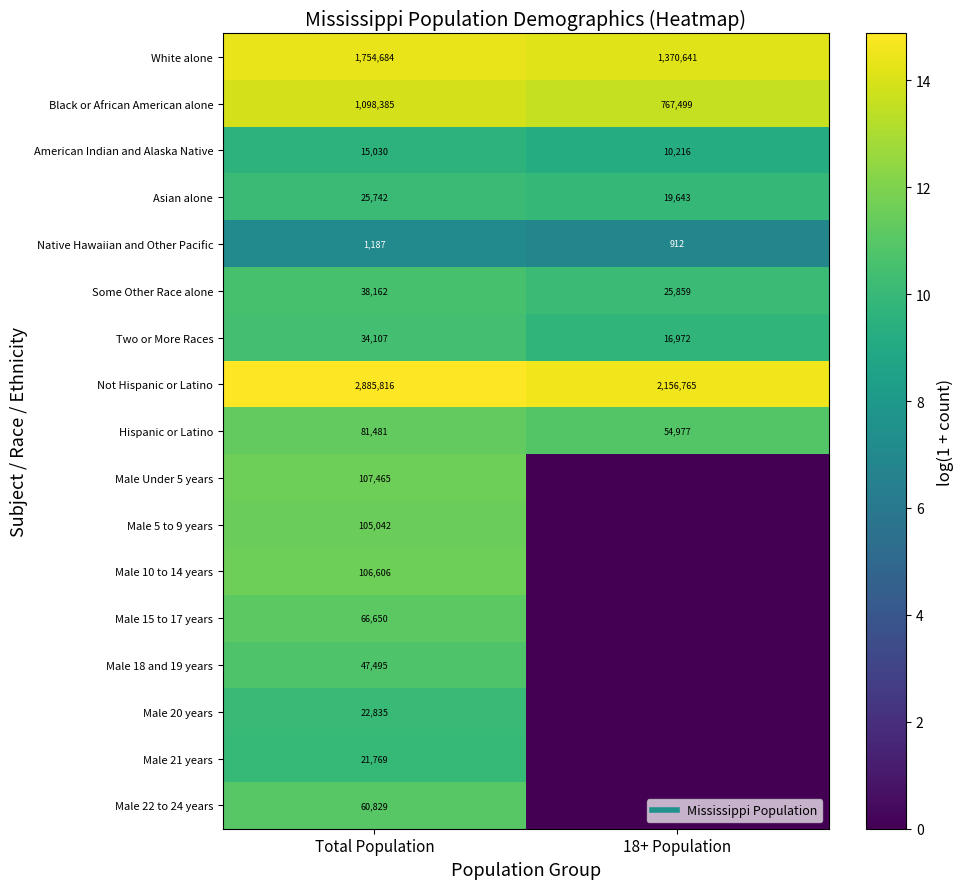

Rank the series by their maximum value, from highest to lowest.

Not Hispanic or Latino, White alone, Black or African American alone, Male Under 5 years, Male 10 to 14 years, Male 5 to 9 years, Hispanic or Latino, Male 15 to 17 years, Male 22 to 24 years, Male 18 and 19 years, Some Other Race alone, Two or More Races, Asian alone, Male 20 years, Male 21 years, American Indian and Alaska Native, Native Hawaiian and Other Pacific